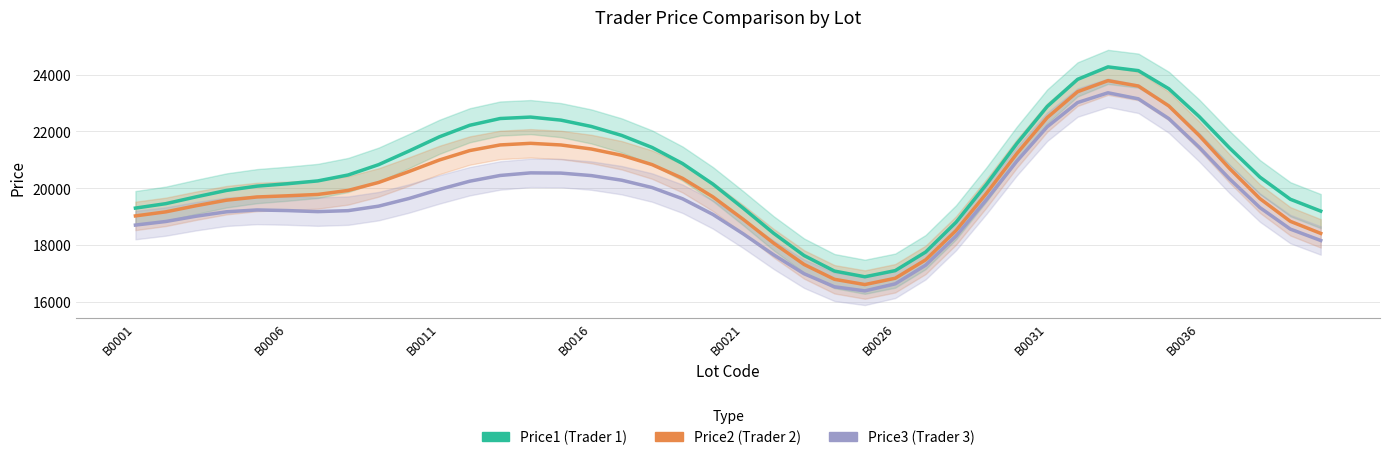

Rank the series by their average value, from lowest to highest.

Price3 (Trader 3), Price2 (Trader 2), Price1 (Trader 1)